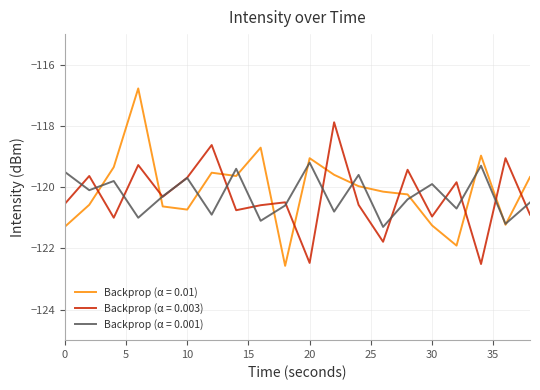

What is the minimum value shown in the chart?

-122.6